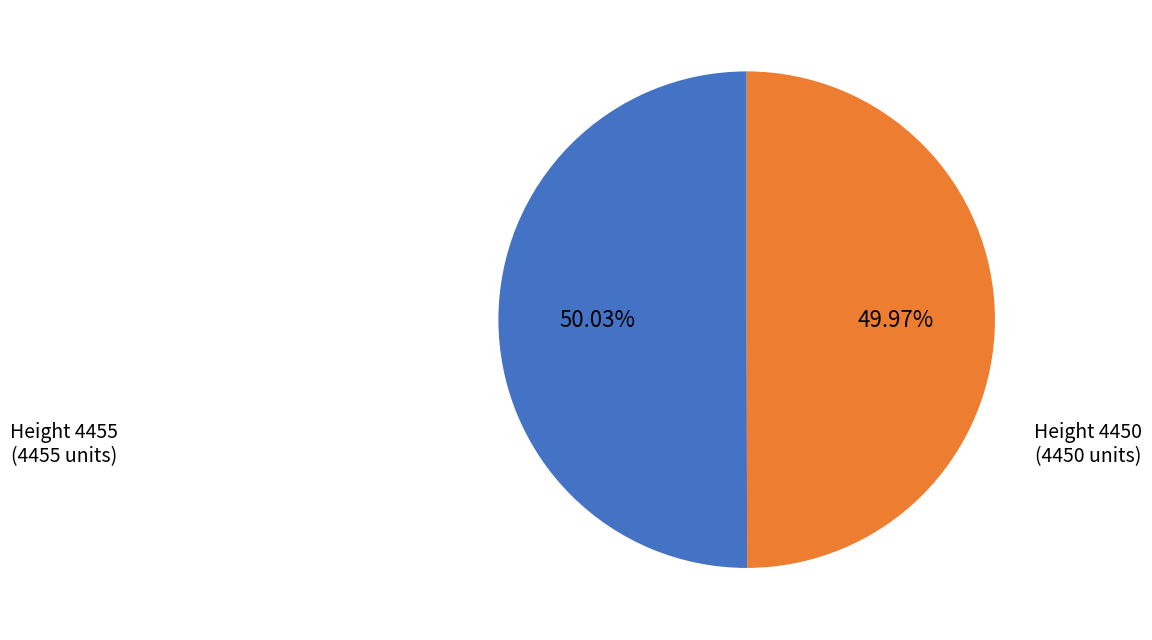

Do Height 4455 (4455 units) and Height 4450 (4450 units) together represent more than half of the pie?

Yes